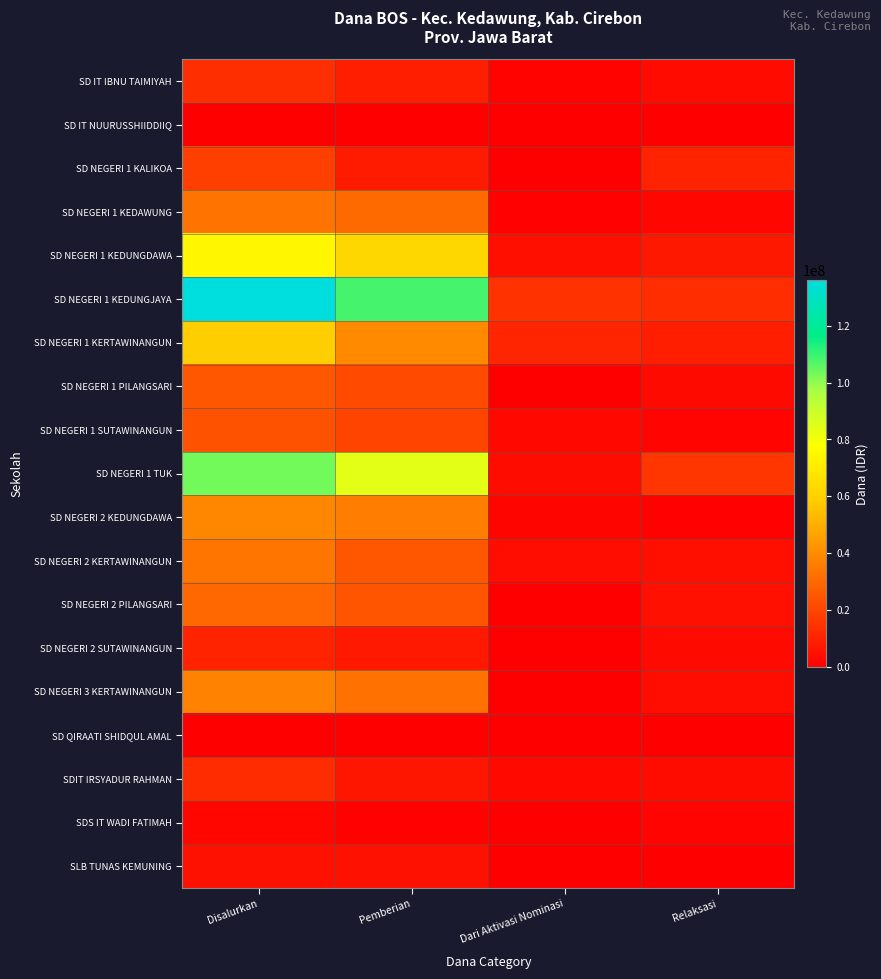

Between Relaksasi and Pemberian, which is larger?

Pemberian